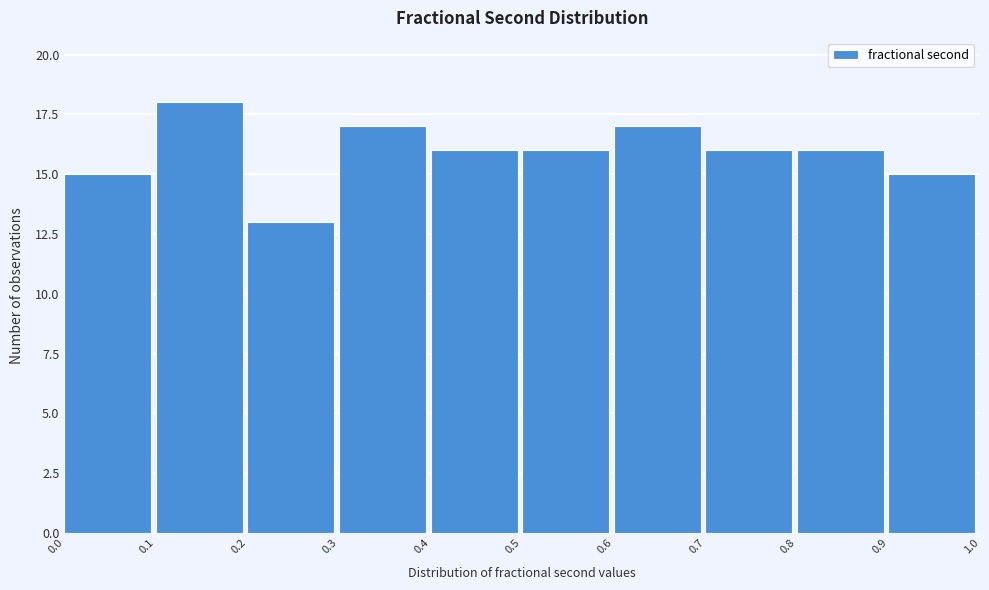

Reading left to right, transcribe this chart: for each bar, give the range it covers on the x-axis and its height. The values are not printed on the chart, so give them approximately, as read against the axis.

0.0 to 0.1: 15
0.1 to 0.2: 18
0.2 to 0.3: 13
0.3 to 0.4: 17
0.4 to 0.5: 16
0.5 to 0.6: 16
0.6 to 0.7: 17
0.7 to 0.8: 16
0.8 to 0.9: 16
0.9 to 1.0: 15